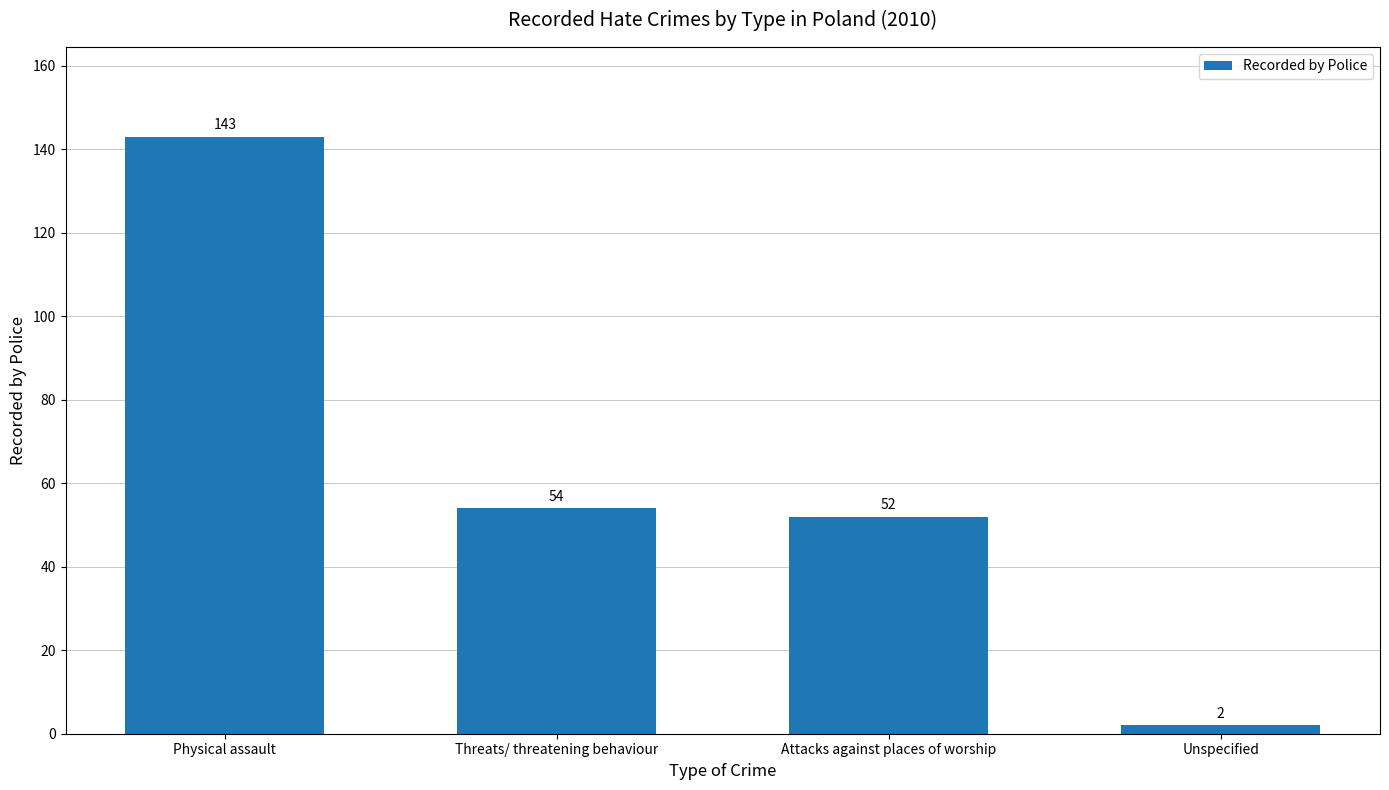

Which category has the lowest value across all series?

Unspecified